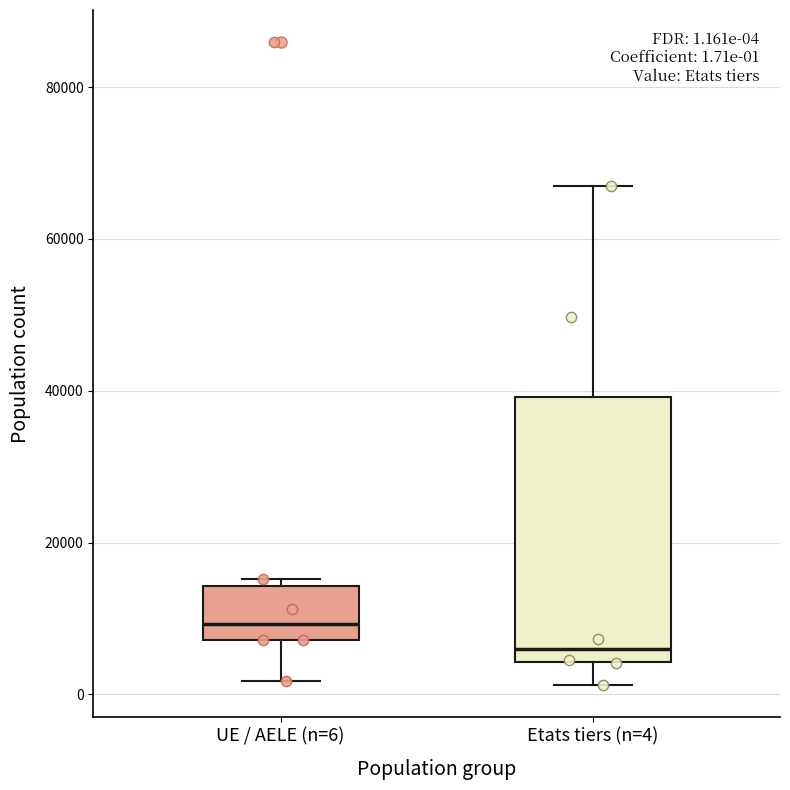

Which box's median line is the highest?

UE / AELE (n=6)